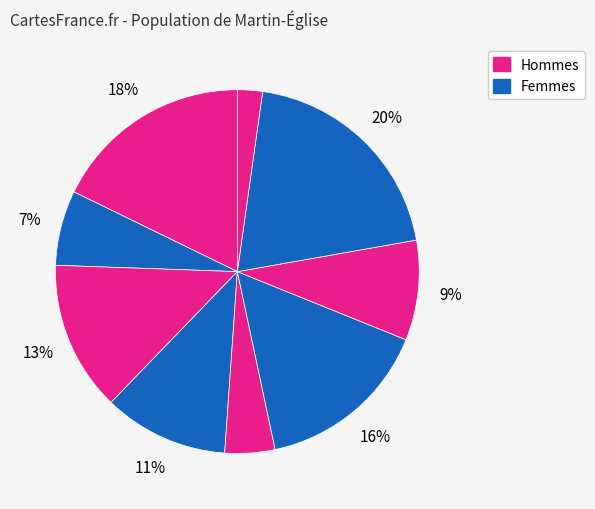

How many slices are in this pie chart?

9